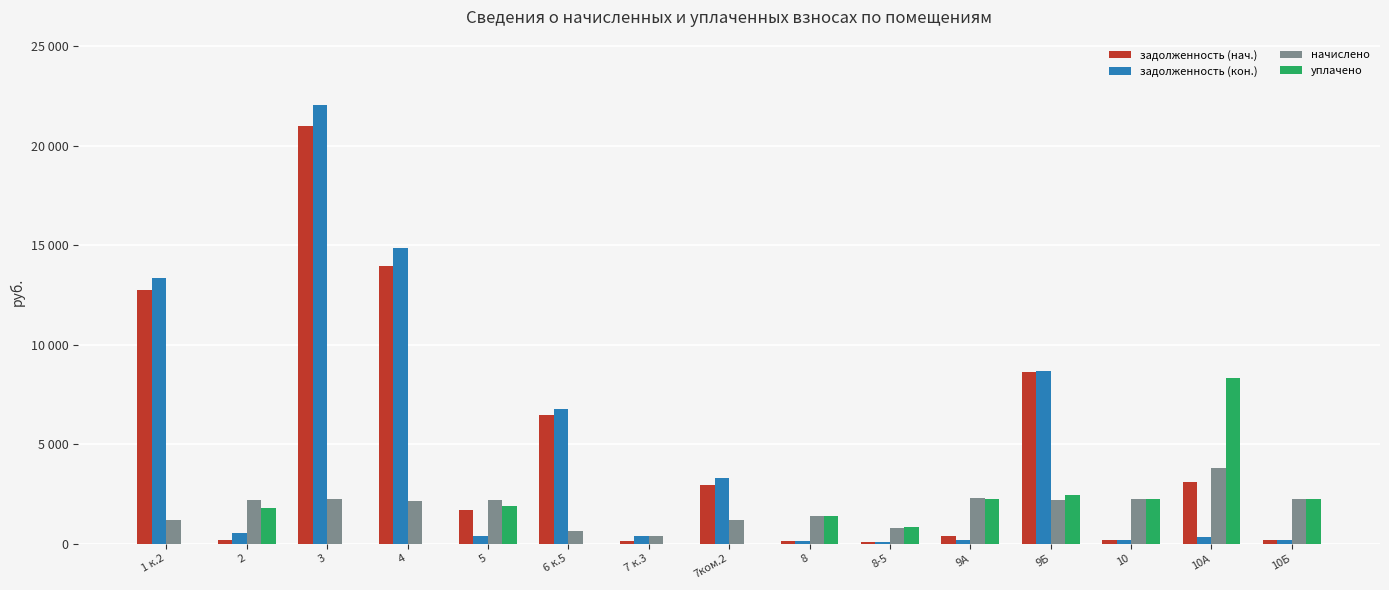

Does the chart contain stacked bars?

No